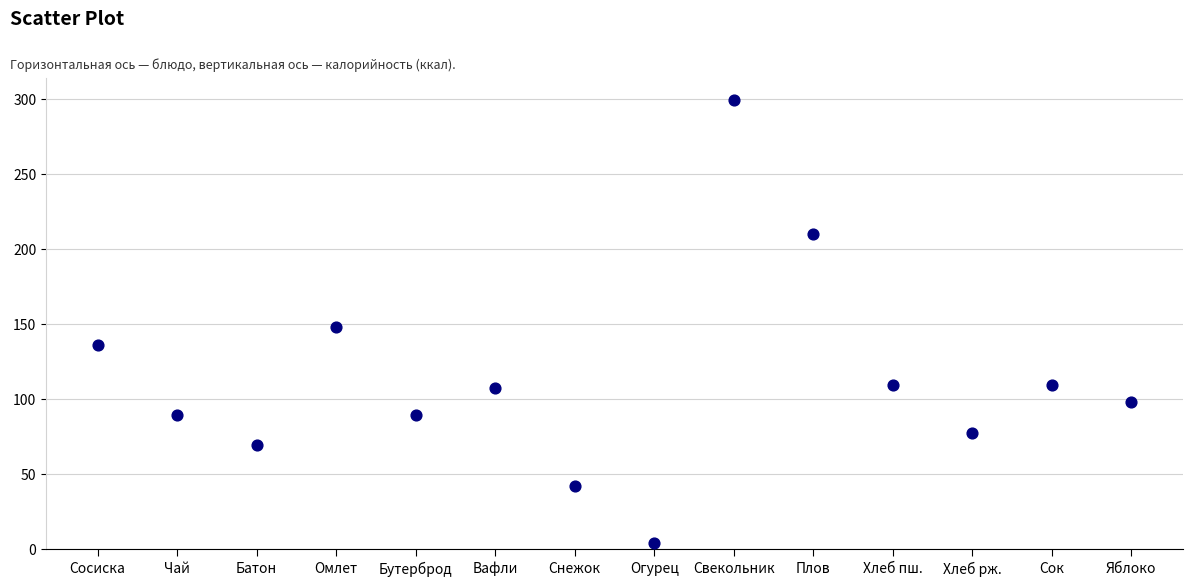

What is the range of Y values (max minus min)?

295